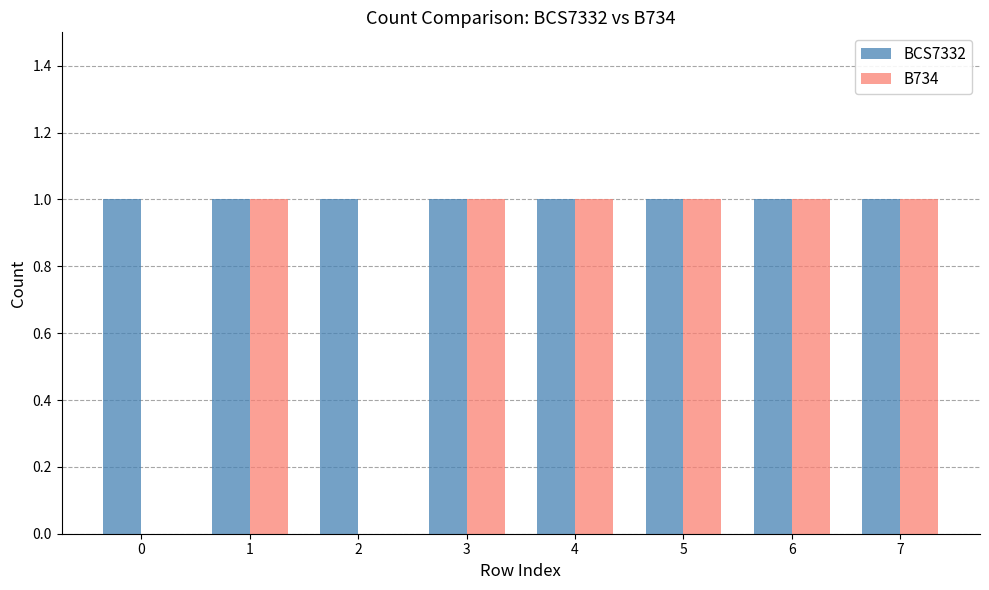

What is the total value across all series at 0?

1